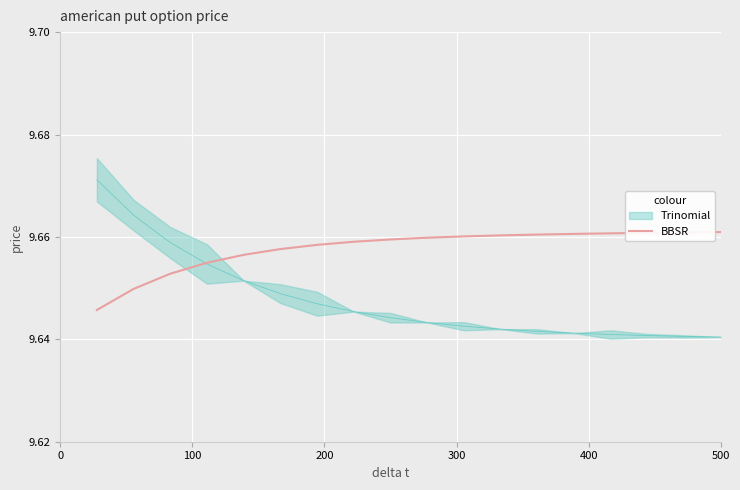

What is the sum of all values?

173.8